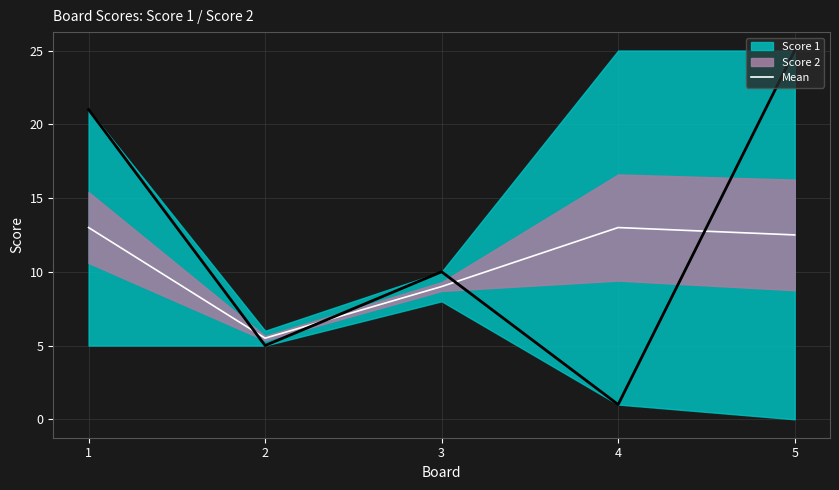

List the labels in order of value, largest first.

1, 4, 5, 3, 2